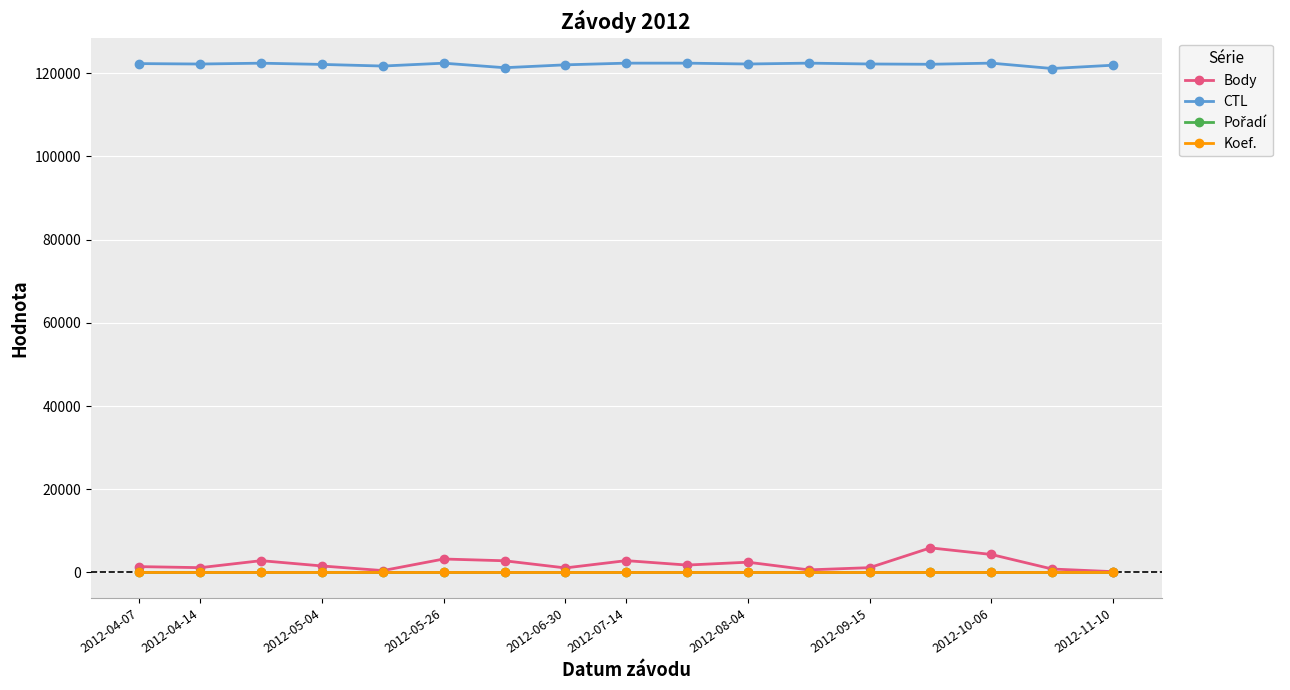

True or false: Body has more than 0 interior local peaks.

True